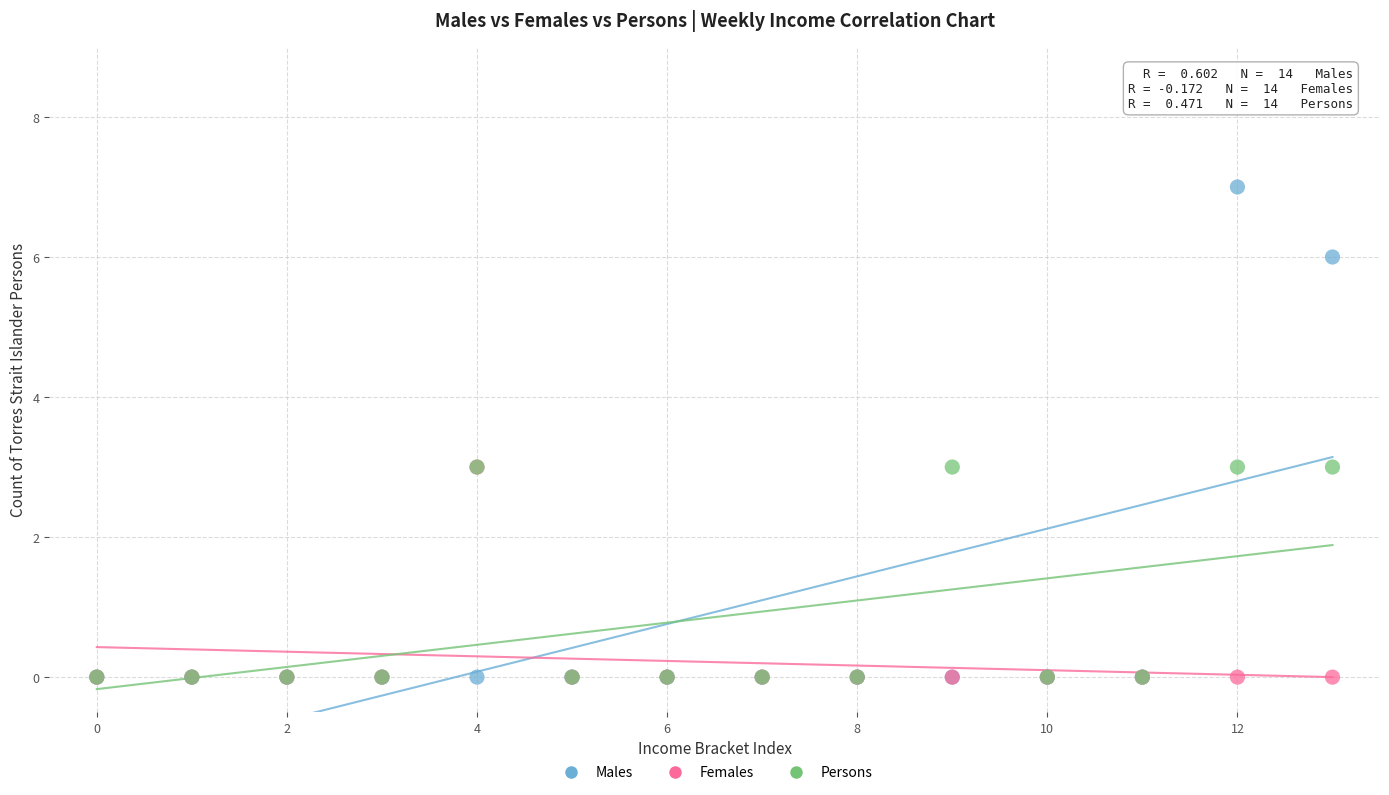

What are all the series names shown in the legend?

Males, Females, Persons